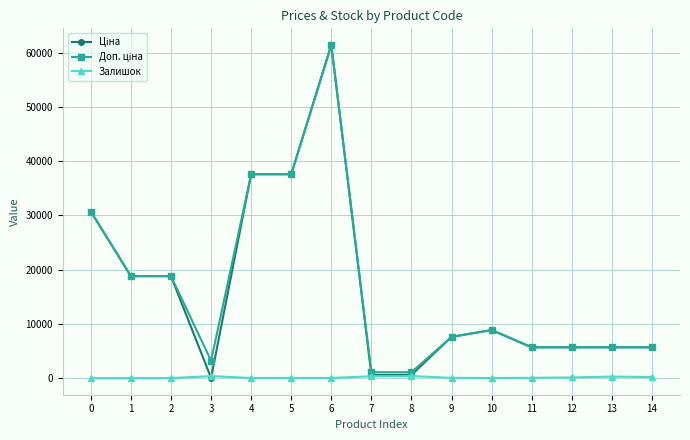

Which label corresponds to the largest value in the chart?

6